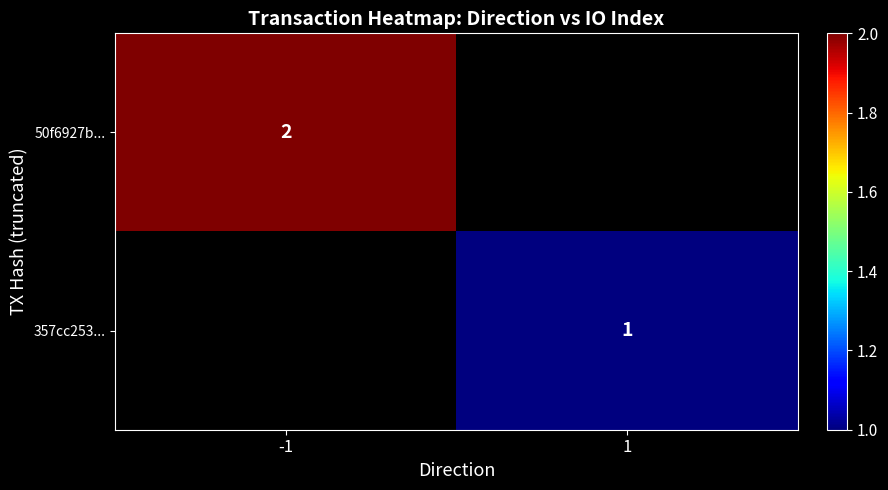

The value of 357cc253... at 1 is 0. True or false?

False